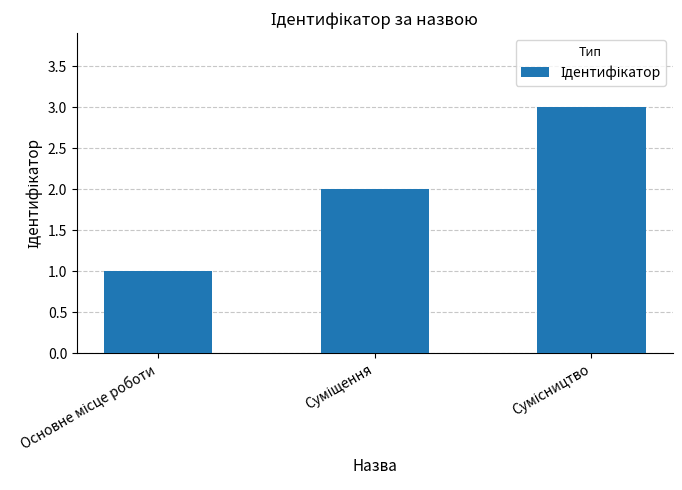

What is the value of the 1st bar from the left?

1